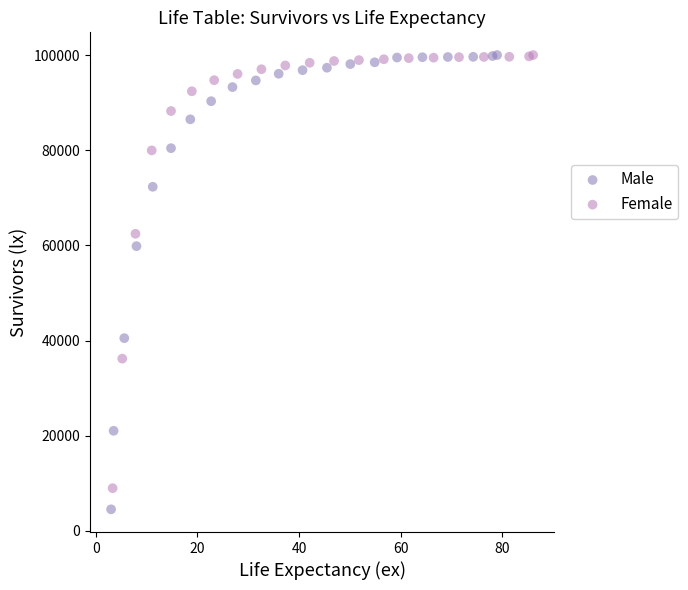

Which series has the largest Y range (max minus min)?

Male